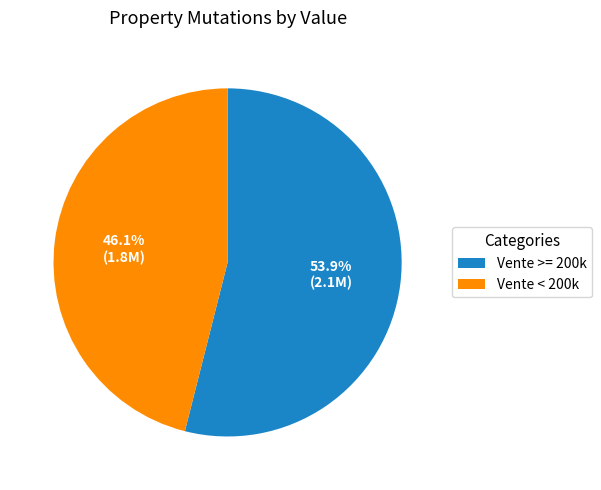

Does any single category account for the majority?

Yes